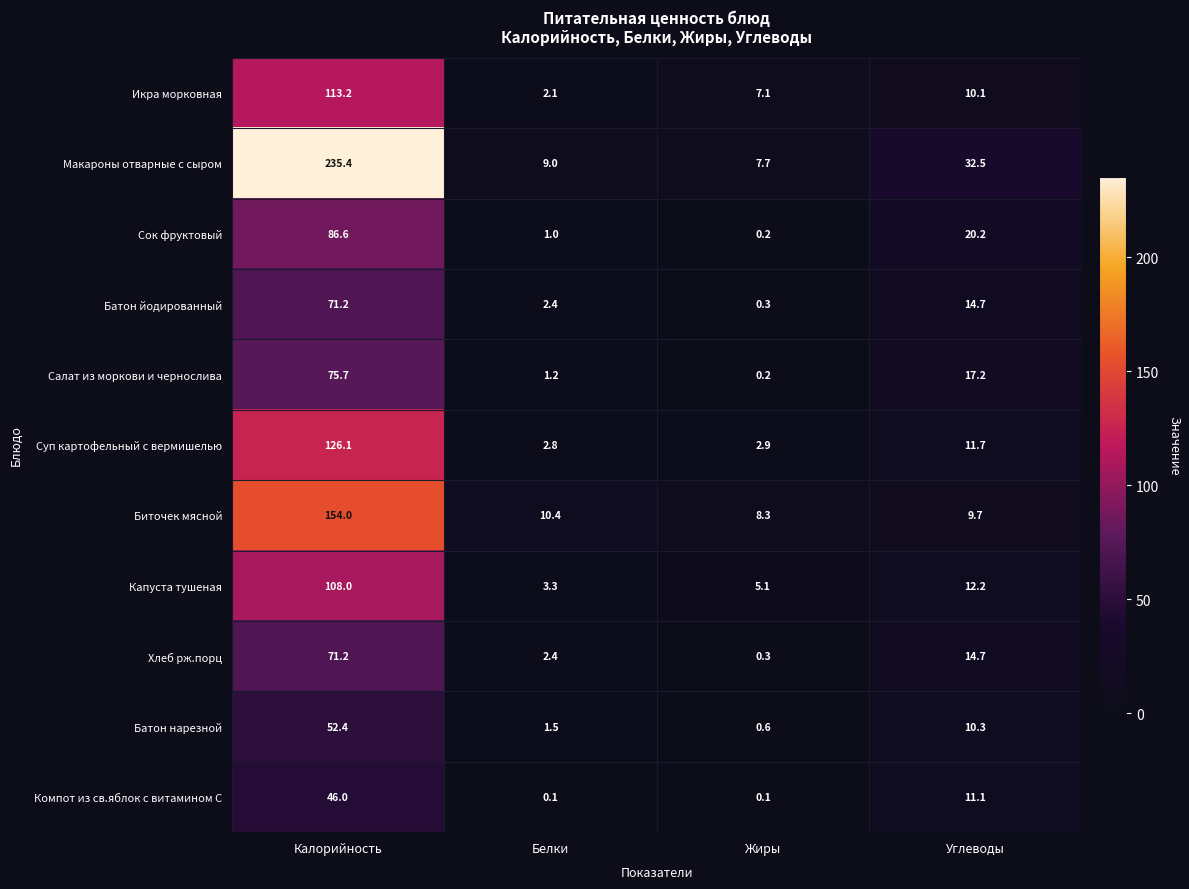

Read the Хлеб рж.порц value at Углеводы.

14.7